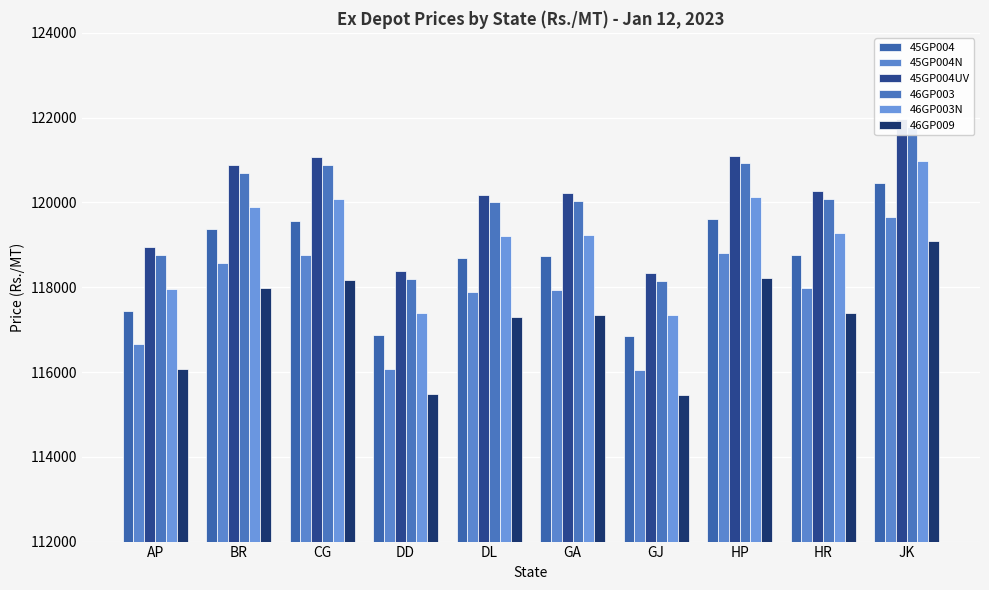

Is it true that 46GP003N equals 120120 at HP?

True